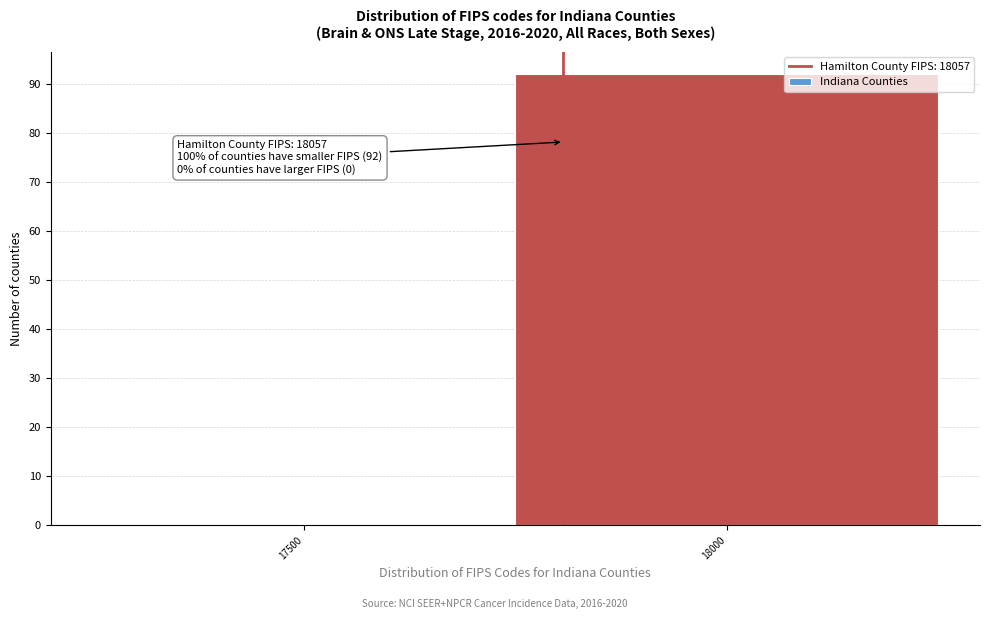

Reading left to right, list all the values displayed in this chart.

17500=0	18000=92